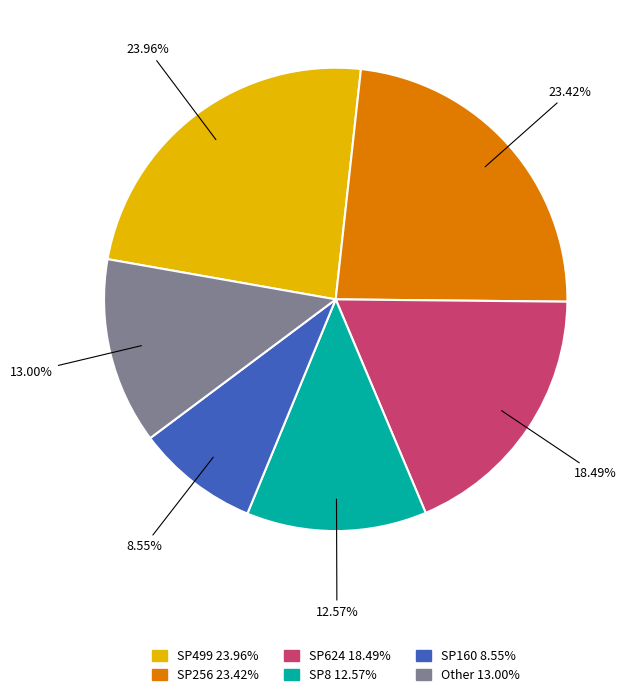

Does SP8 12.57% account for over 50% of the chart?

No